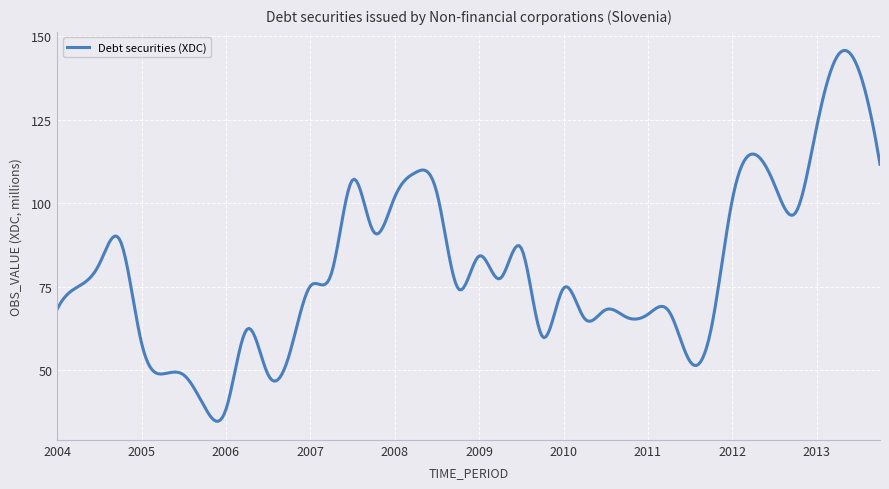

What is the difference between the maximum and minimum values?

111.0